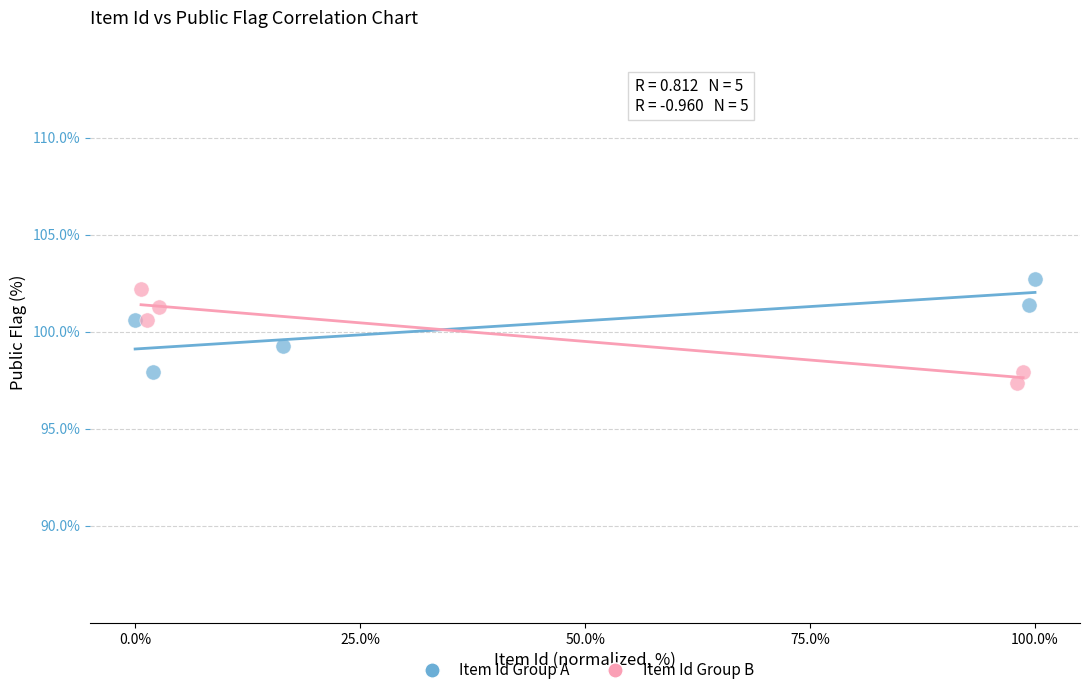

Which series contains the lowest Y value?

Item Id Group B